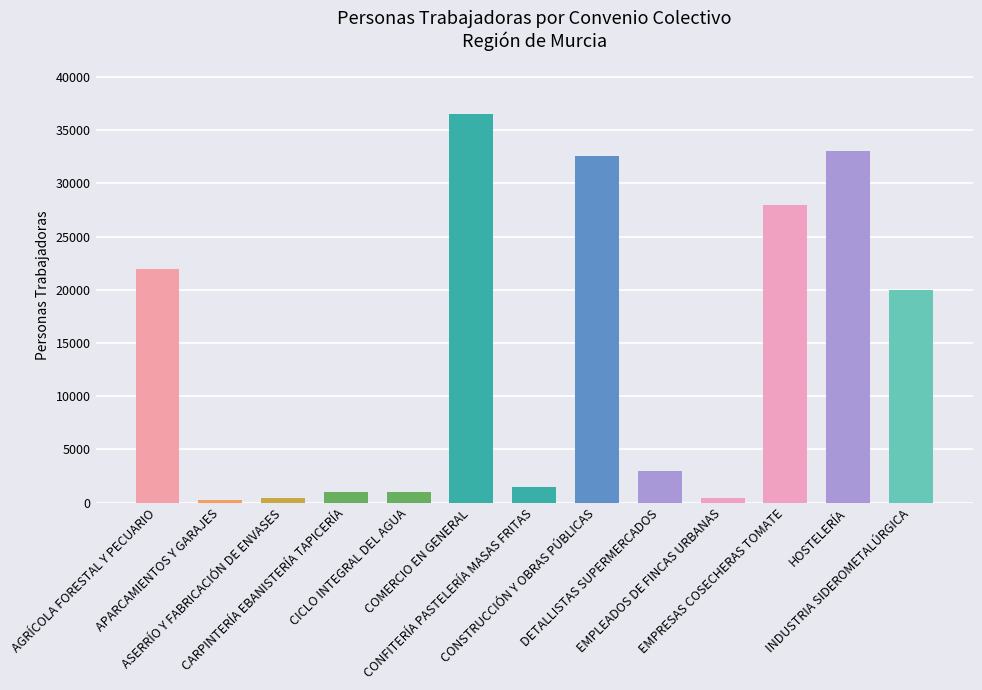

List the labels in order of value, largest first.

COMERCIO EN GENERAL, HOSTELERÍA, CONSTRUCCIÓN Y OBRAS PÚBLICAS, EMPRESAS COSECHERAS TOMATE, AGRÍCOLA FORESTAL Y PECUARIO, INDUSTRIA SIDEROMETALÚRGICA, DETALLISTAS SUPERMERCADOS, CONFITERÍA PASTELERÍA MASAS FRITAS, CARPINTERÍA EBANISTERÍA TAPICERÍA, CICLO INTEGRAL DEL AGUA, EMPLEADOS DE FINCAS URBANAS, ASERRÍO Y FABRICACIÓN DE ENVASES, APARCAMIENTOS Y GARAJES